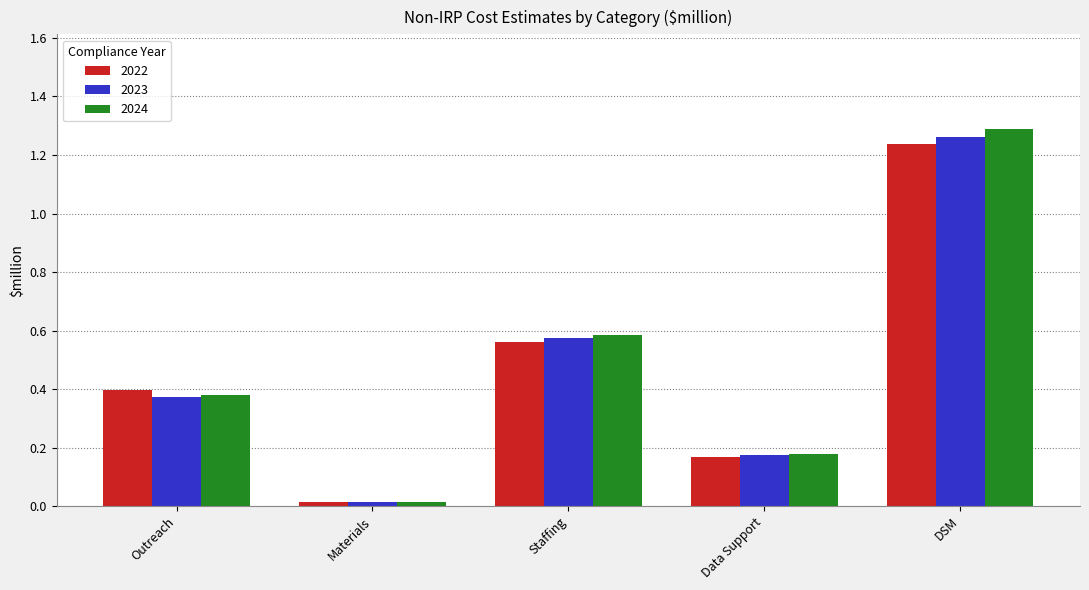

The value of 2024 at DSM is 2.2. True or false?

False